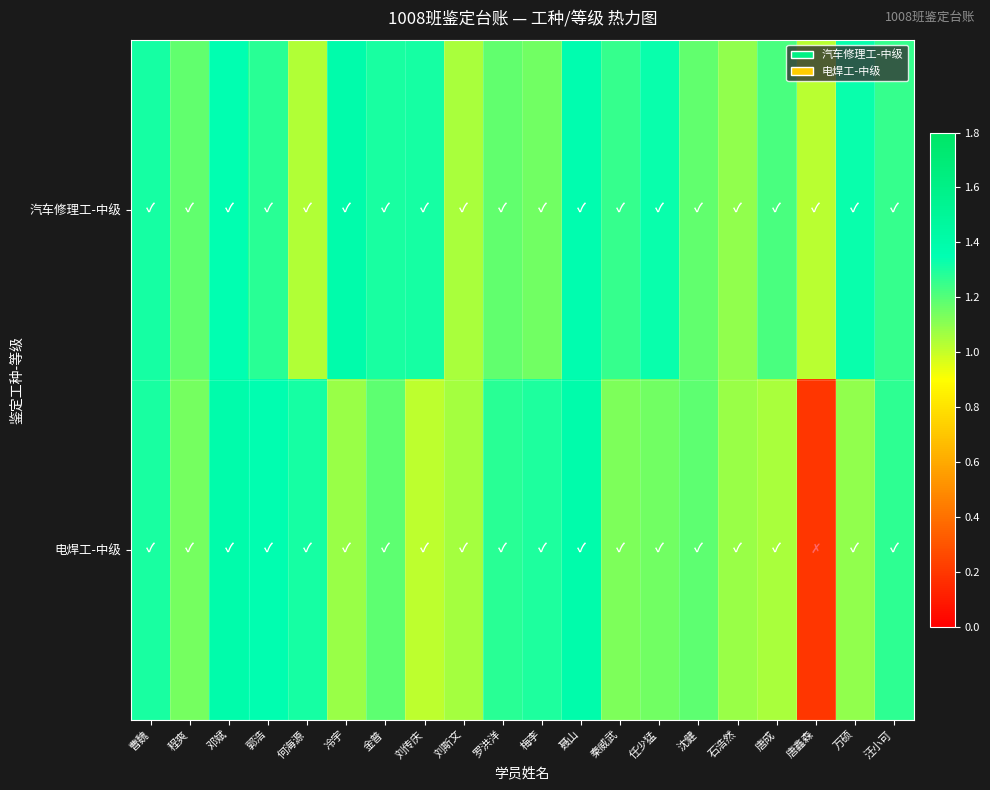

Reading left to right, transcribe all the data shown in this chart.

汽车修理工-中级: 曹魏=1.3	程爽=1.2	邓斌=1.3	郭浩=1.3	何海源=1.0	冷宇=1.4	金普=1.3	刘传庆=1.3	刘斯文=1.1	罗洪洋=1.2	梅李=1.1	聂山=1.4	秦威武=1.3	任少猛=1.3	沈健=1.2	石浩然=1.1	唐成=1.2	唐鑫森=1.0	万硕=1.3	汪小可=1.3
电焊工-中级: 曹魏=1.3	程爽=1.1	邓斌=1.4	郭浩=1.4	何海源=1.3	冷宇=1.1	金普=1.2	刘传庆=1.0	刘斯文=1.1	罗洪洋=1.3	梅李=1.3	聂山=1.4	秦威武=1.1	任少猛=1.1	沈健=1.2	石浩然=1.1	唐成=1.1	唐鑫森=0.2	万硕=1.1	汪小可=1.3